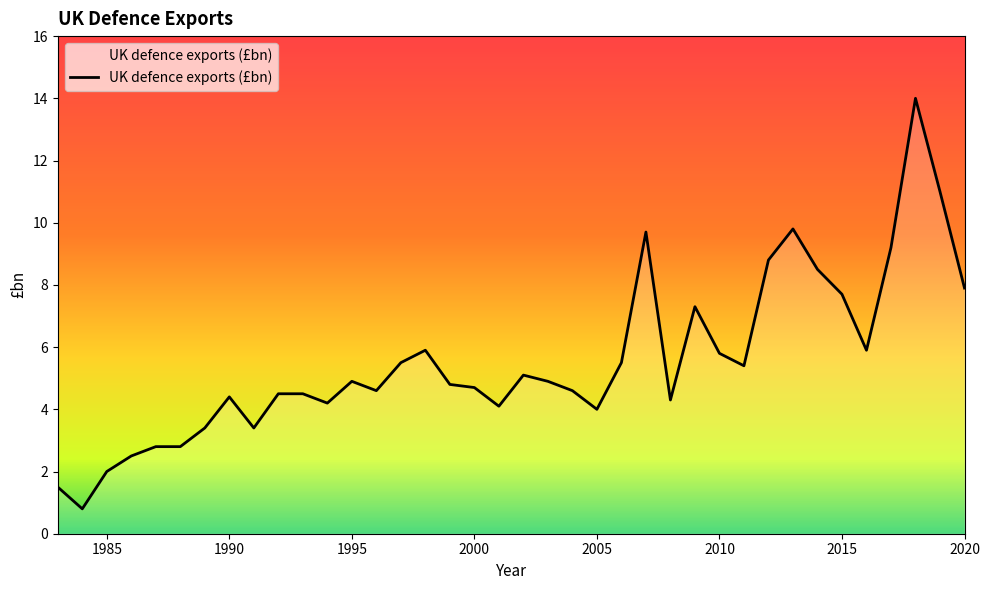

What is the difference between the maximum and minimum values?

13.2